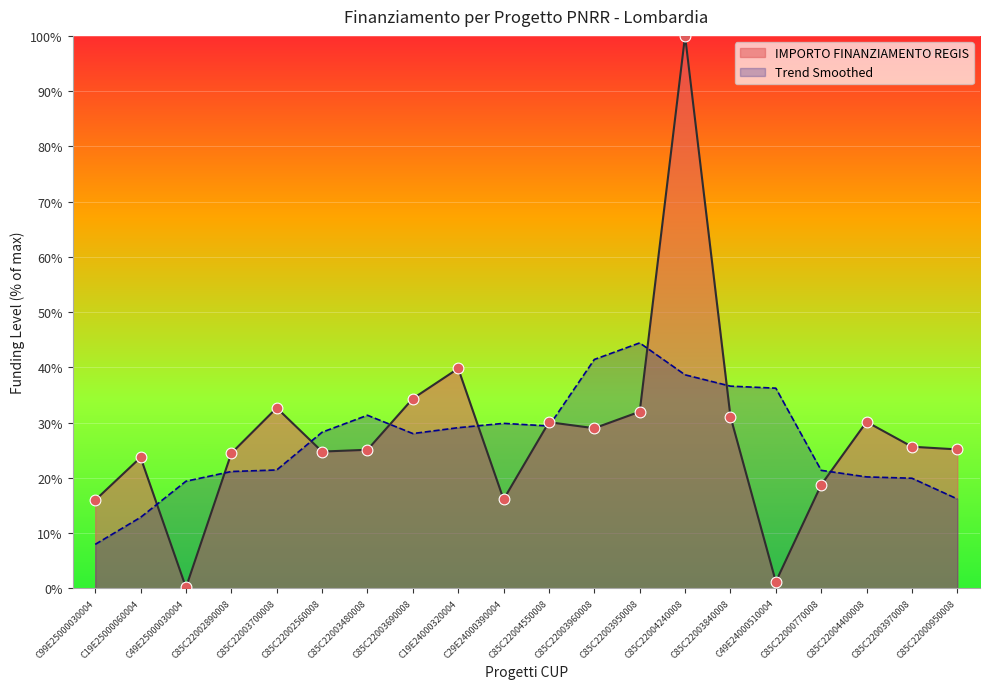

What is the change in value from C85C22003480008 to C85C22004400008?

+5.1